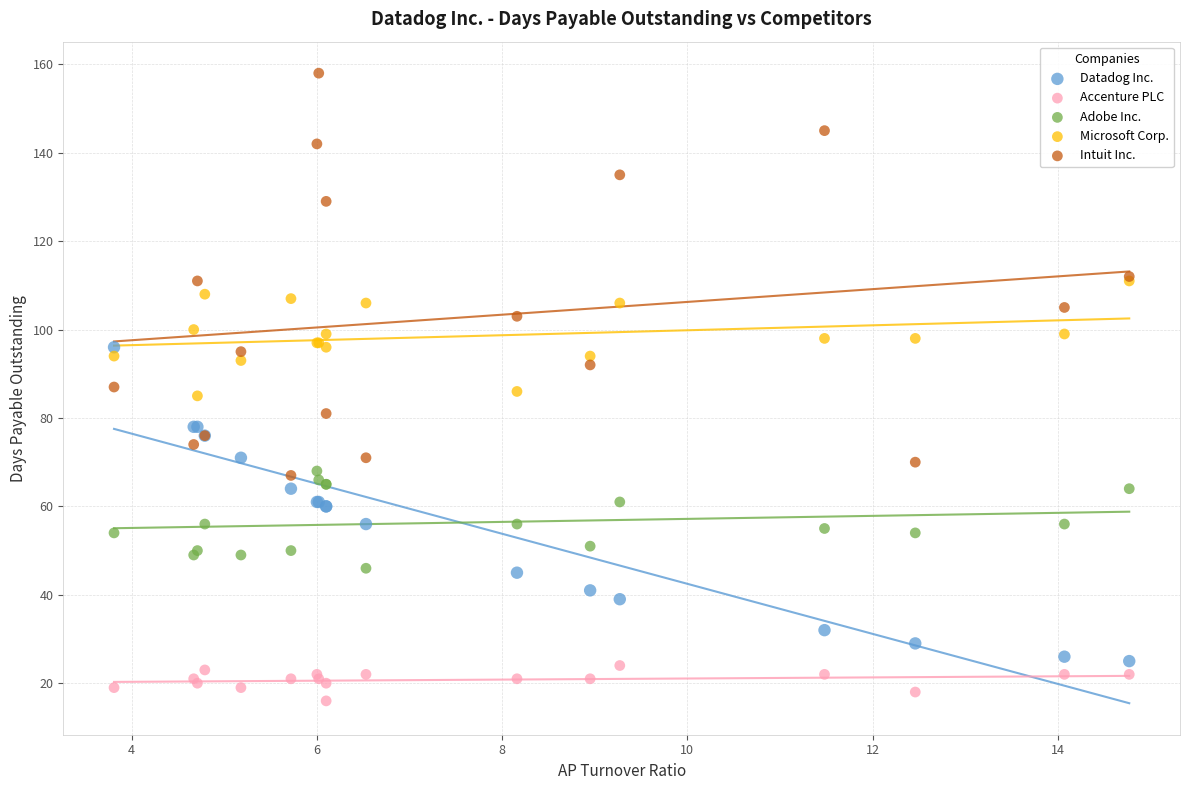

Which series reaches the minimum Y coordinate?

Accenture PLC